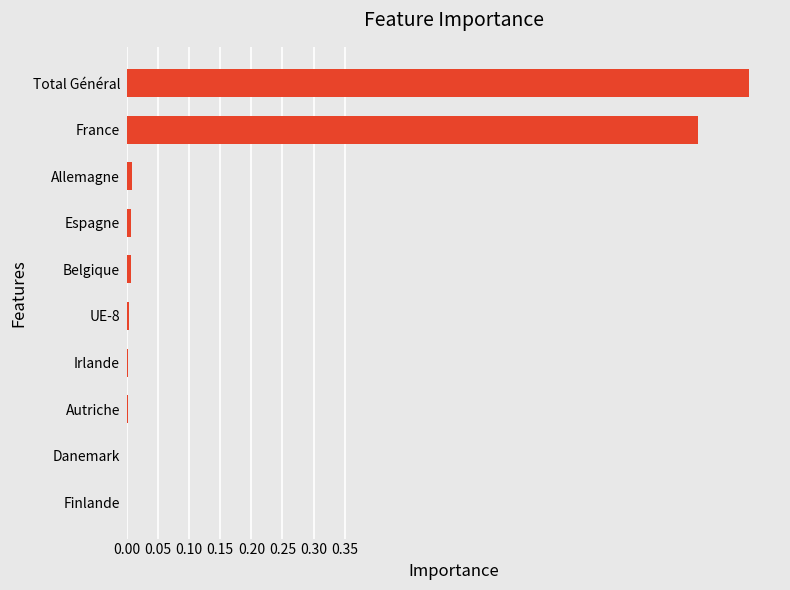

What is the sum of all values?

1.9